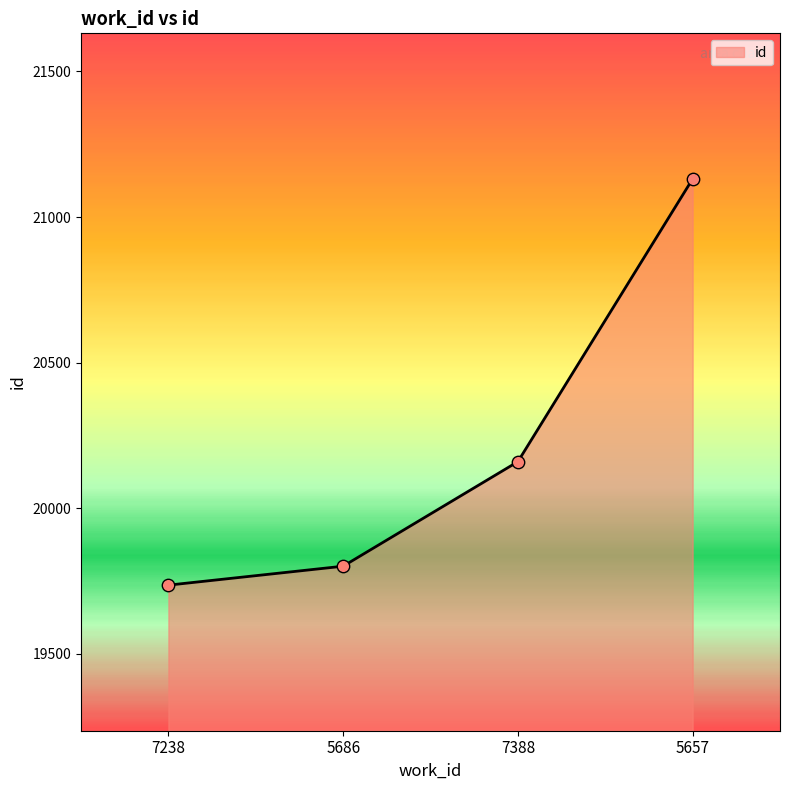

Which has a higher value, 5686 or 7238?

5686